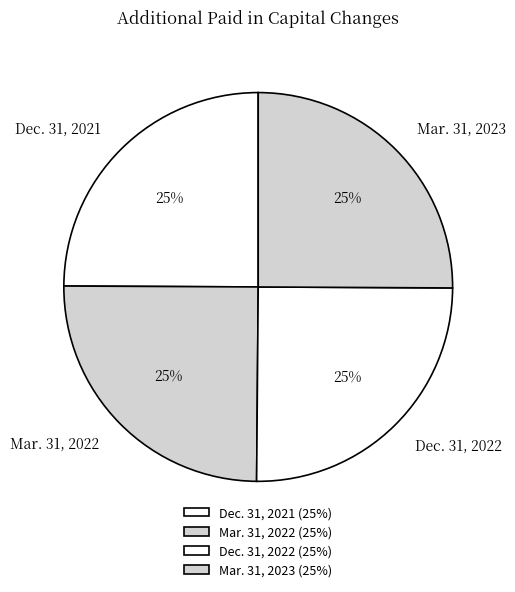

What is the ratio of the value at Mar. 31, 2022 to the value at Dec. 31, 2021?

1.0